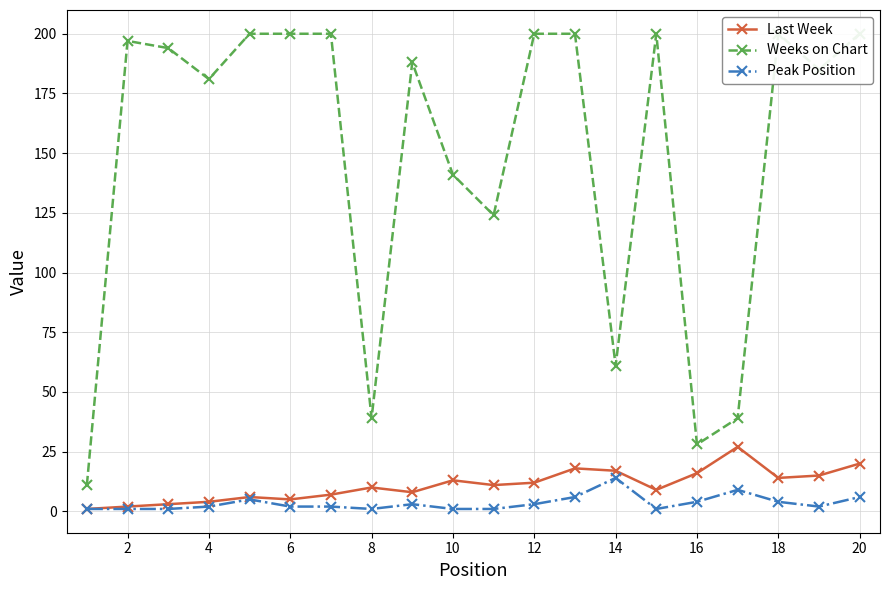

How many interior local valleys does the Weeks on Chart series have?

6